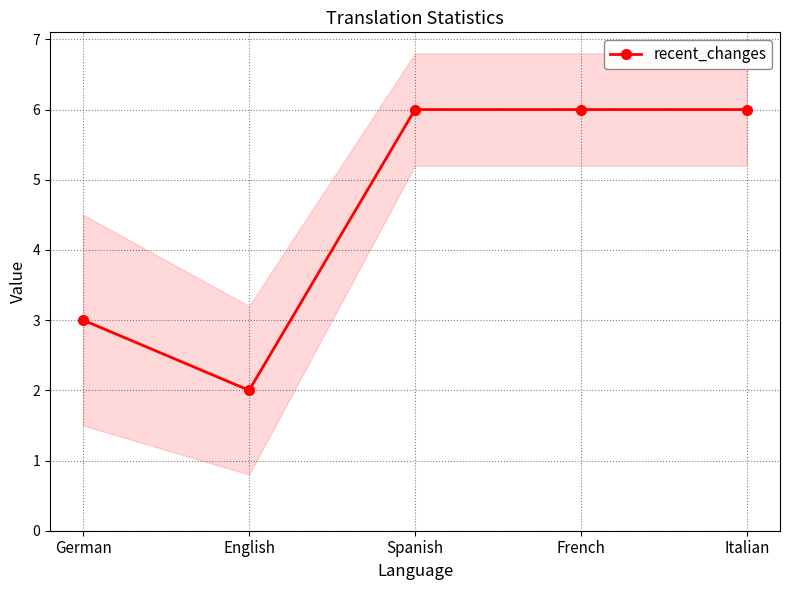

What is the maximum value shown in the chart?

6